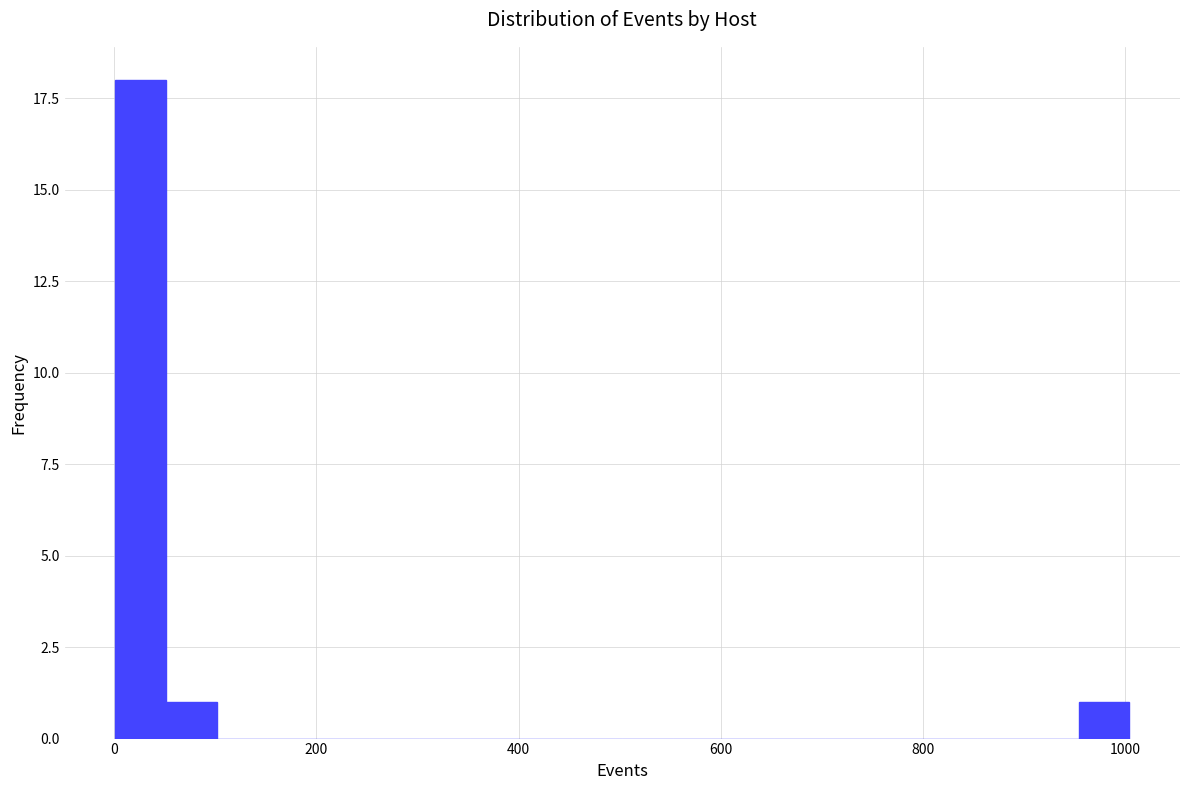

Around what value on the x-axis is the tallest bar? Give the approximate position of its centre, as read against the axis.

20